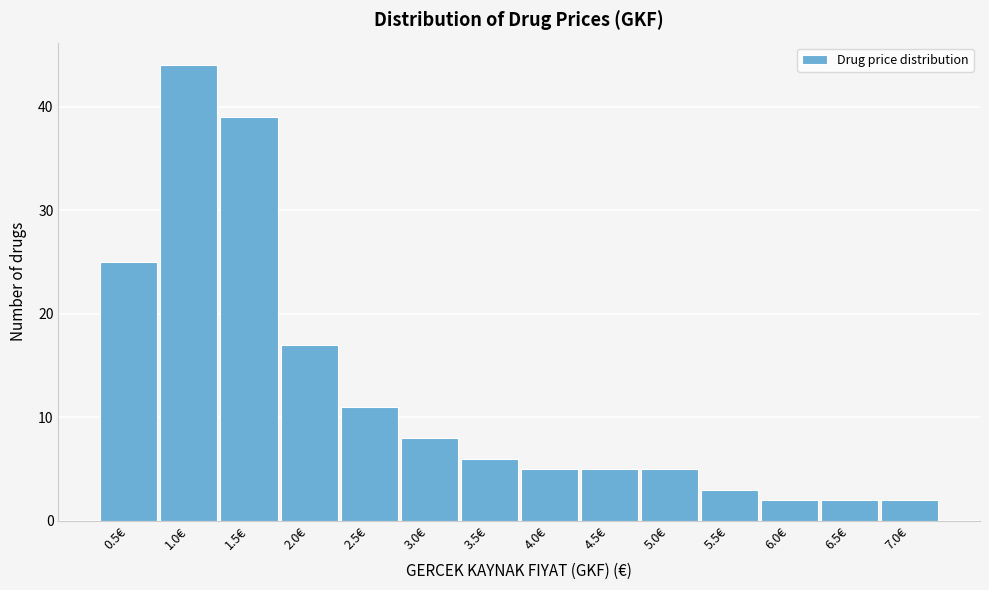

Reading right to left, extract all data points from this chart.

7.0€=2	6.5€=2	6.0€=2	5.5€=3	5.0€=5	4.5€=5	4.0€=5	3.5€=6	3.0€=8	2.5€=11	2.0€=17	1.5€=39	1.0€=44	0.5€=25